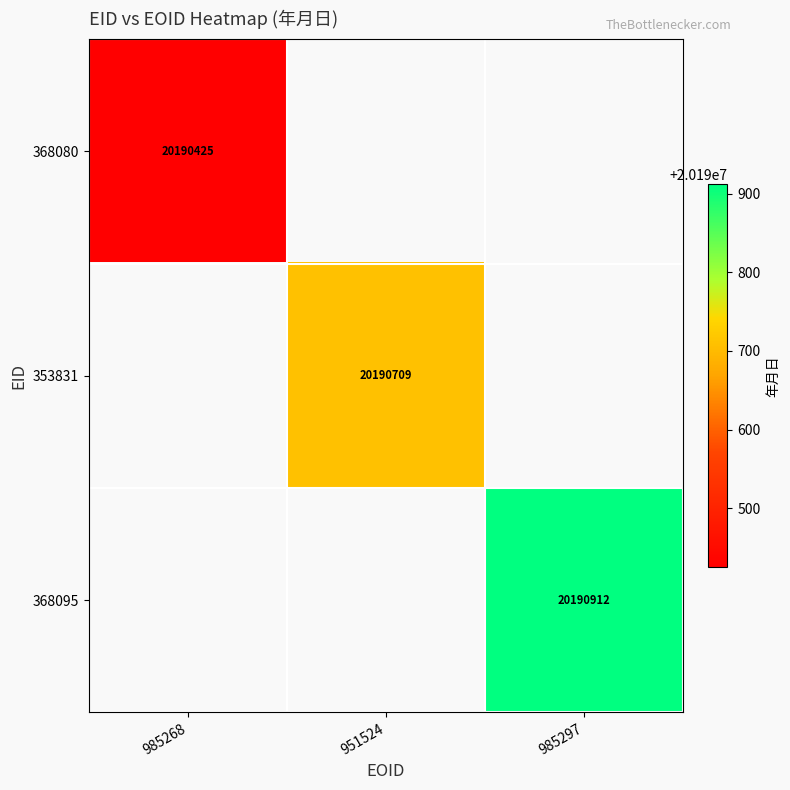

What is the smallest value displayed?

20190425.0